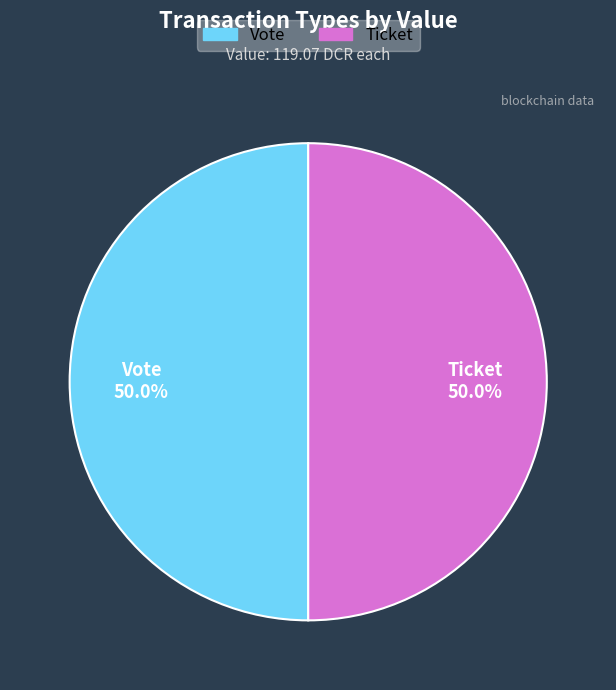

To the nearest percent, what portion does Vote represent?

50%